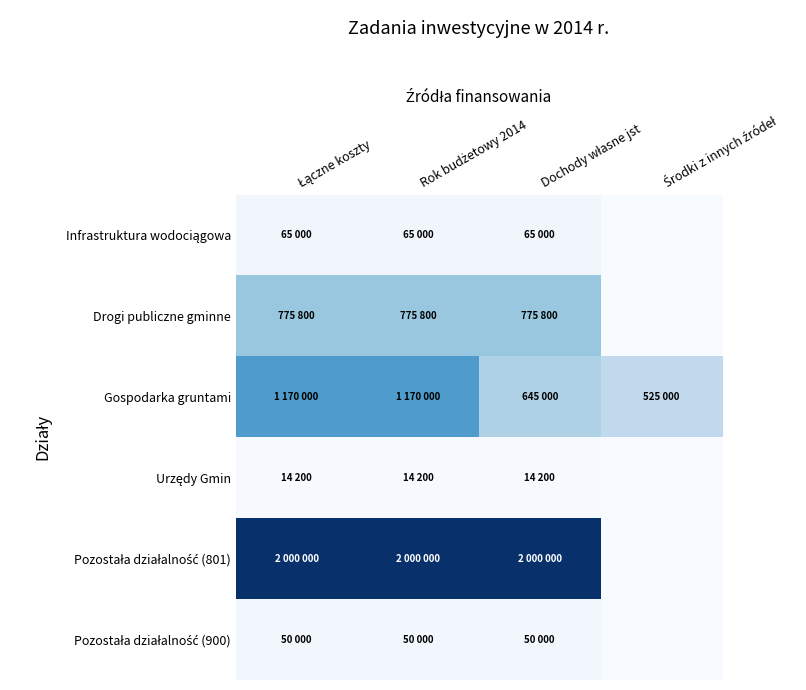

At which category is the sum across all series the highest?

Łączne koszty